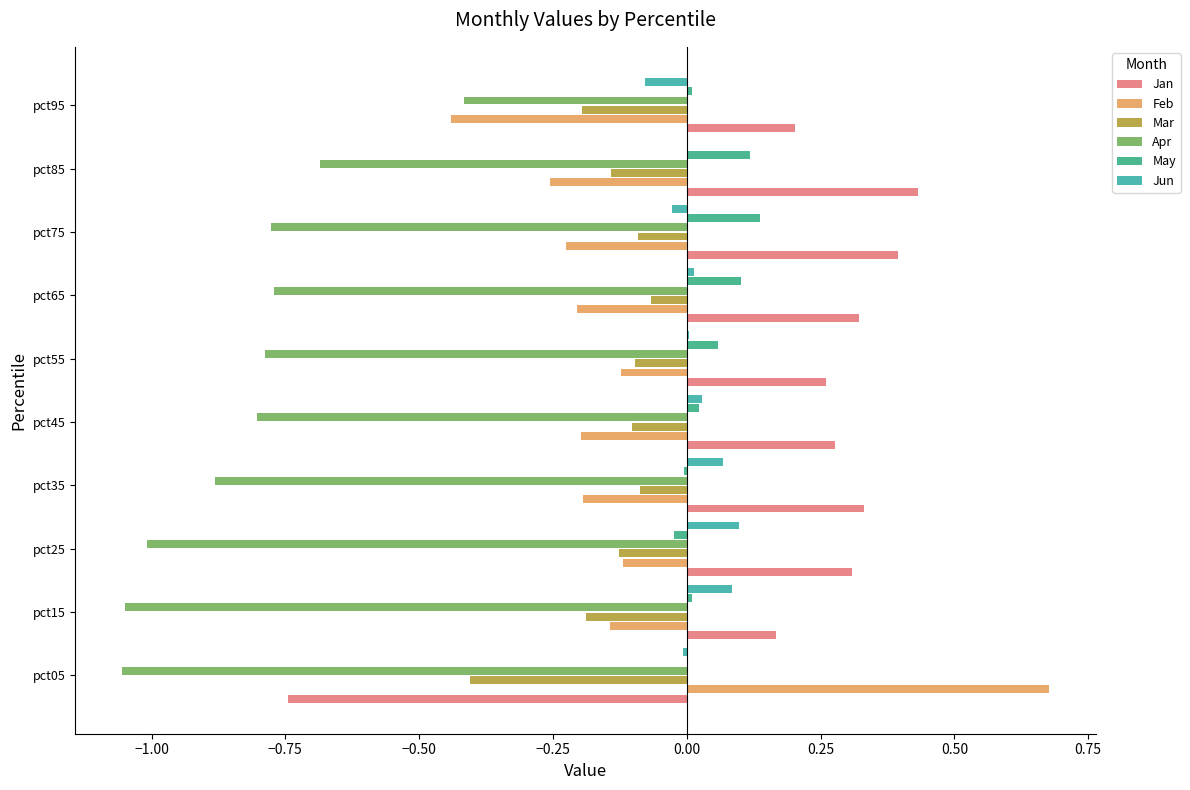

How many values in Jan are above zero?

9